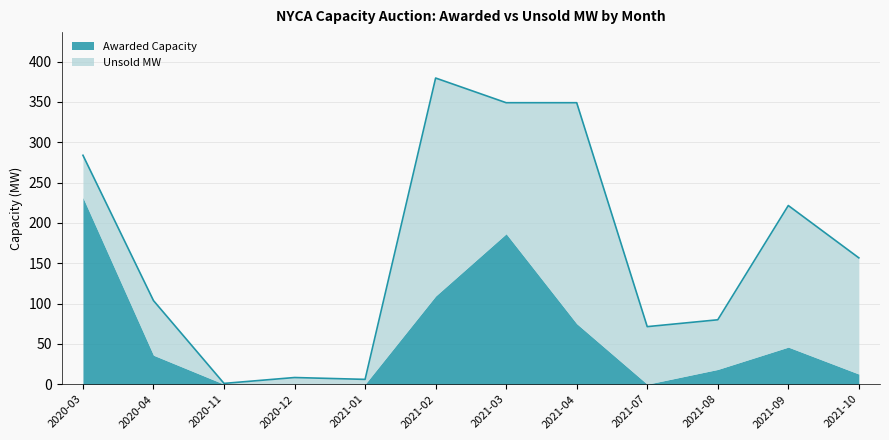

What is the label of the 7th point from the right?

2021-02